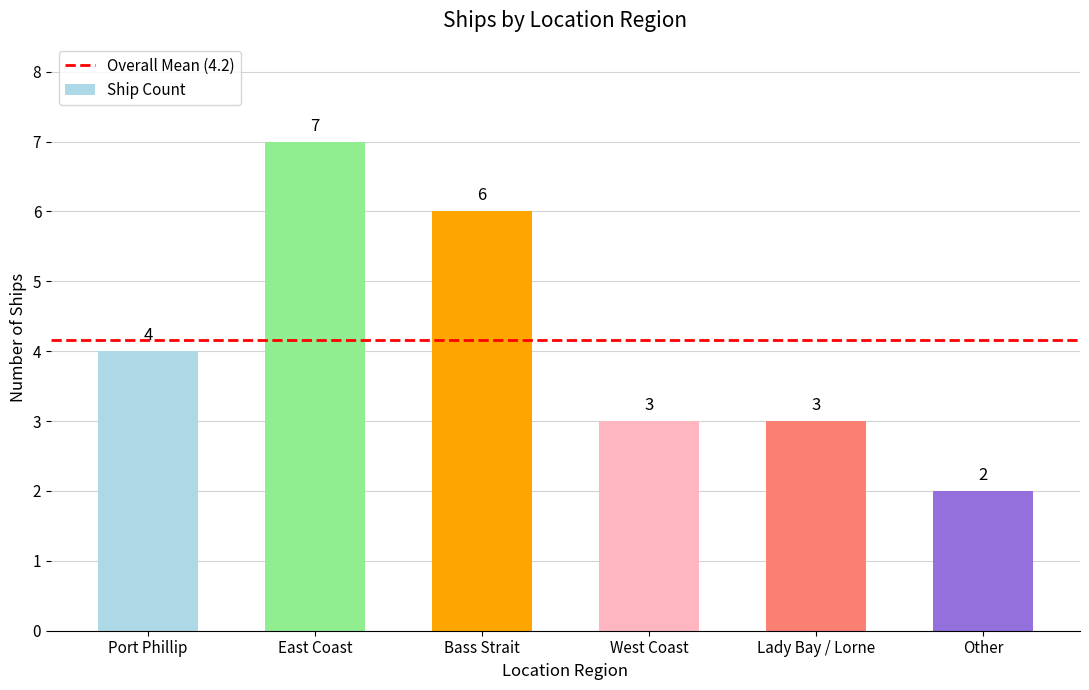

Between Port Phillip and Bass Strait, which is larger?

Bass Strait